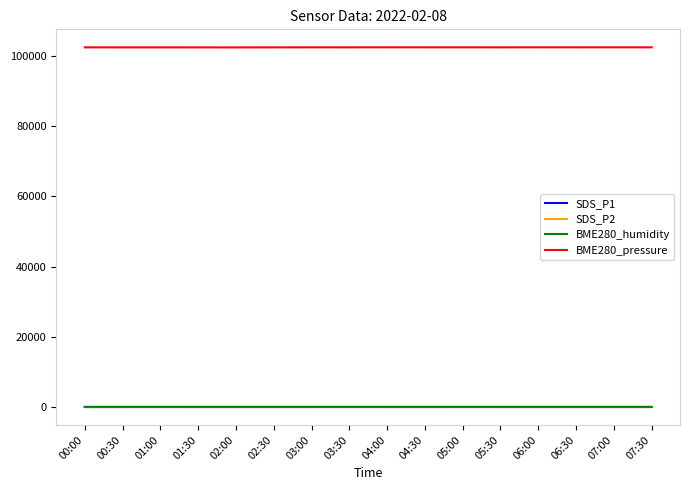

What is the difference between the BME280_humidity values at 00:00 and 00:30?

0.6